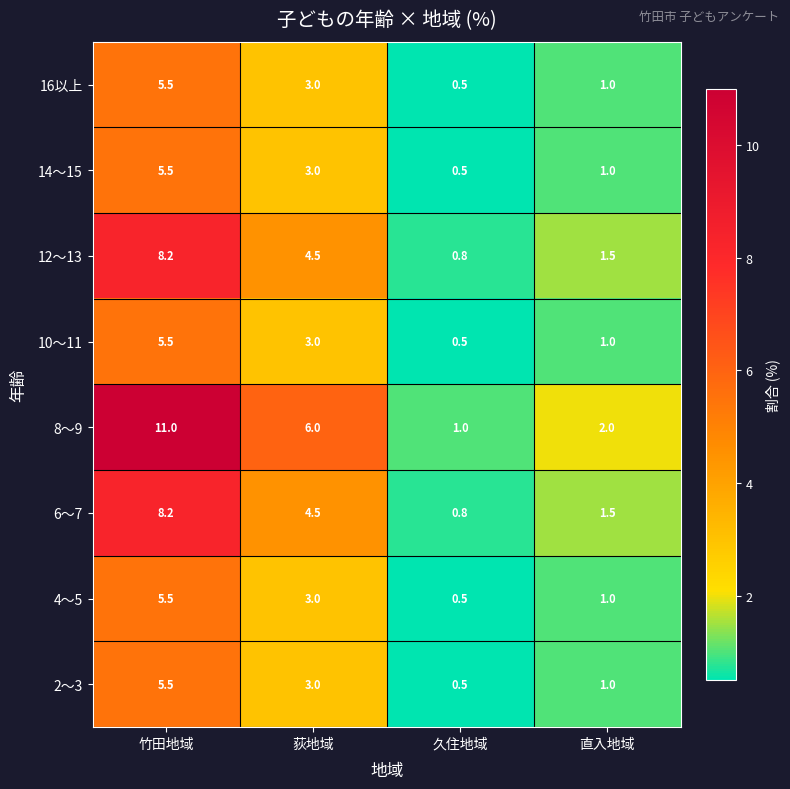

Count the number of categories in the chart.

4